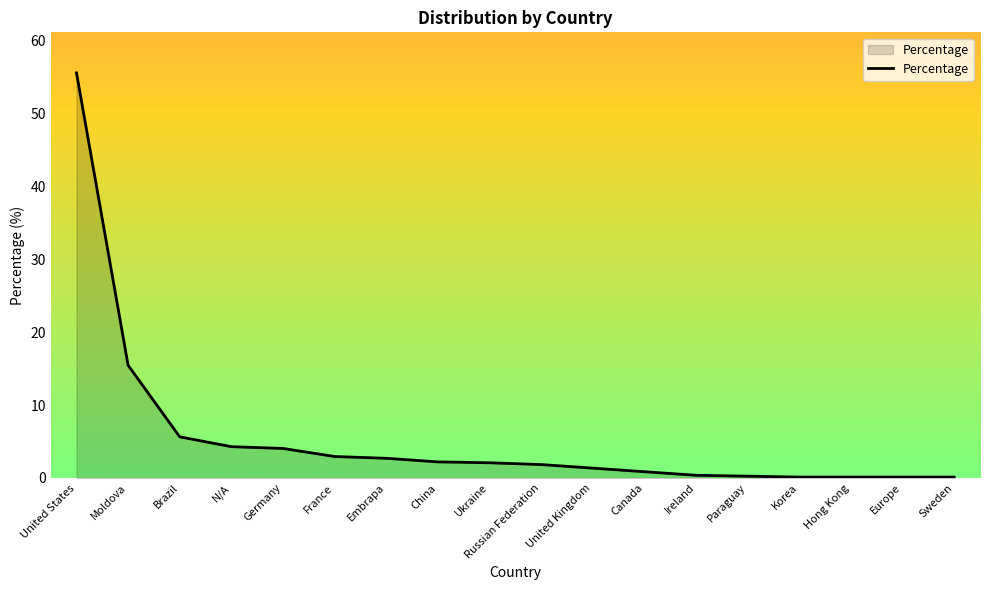

What position from the left is Embrapa?

7